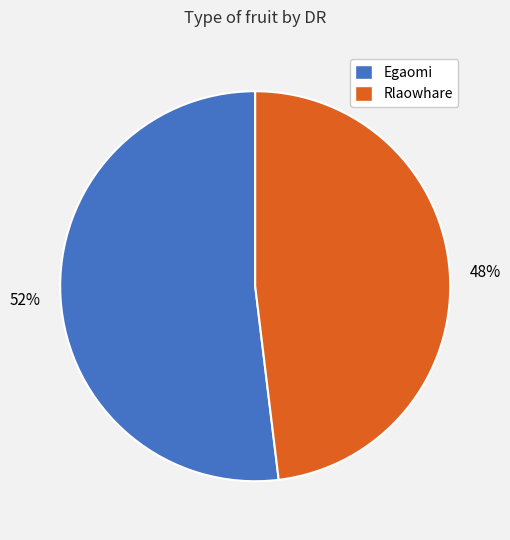

Between Rlaowhare and Egaomi, which is larger?

Egaomi